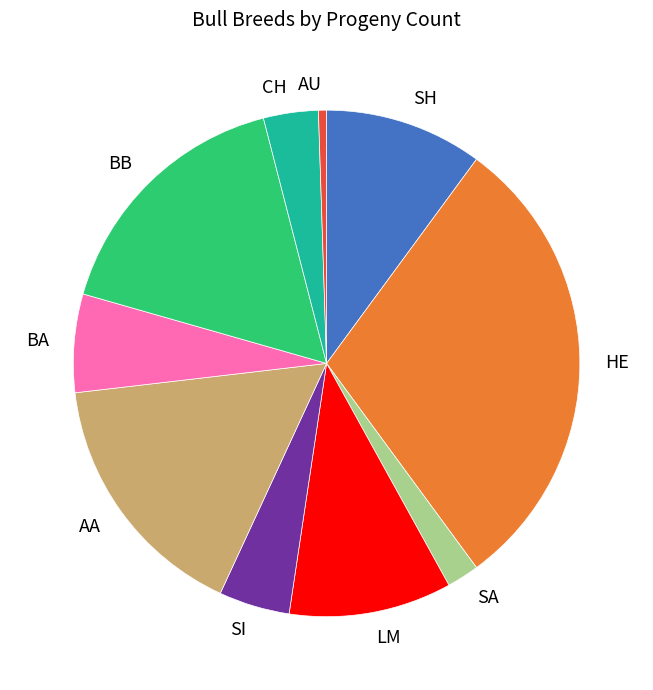

The AU slice represents 1% of the pie. True or false?

True